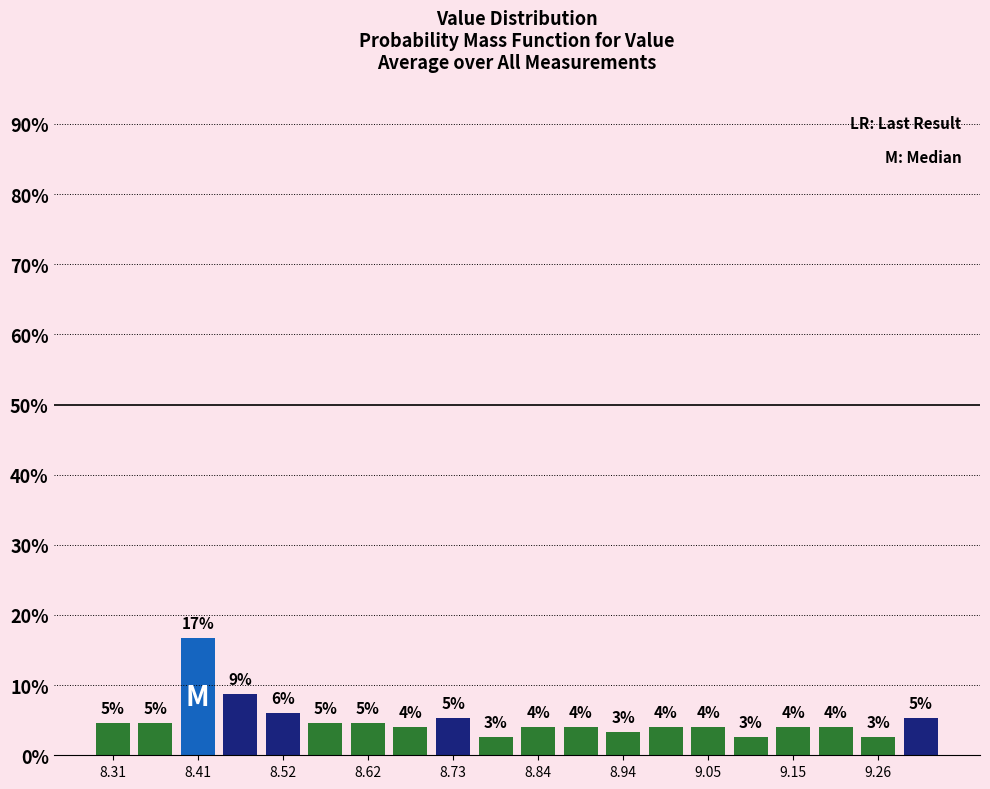

Read against the x-axis, roughly where is the centre of the tallest bar?

8.42